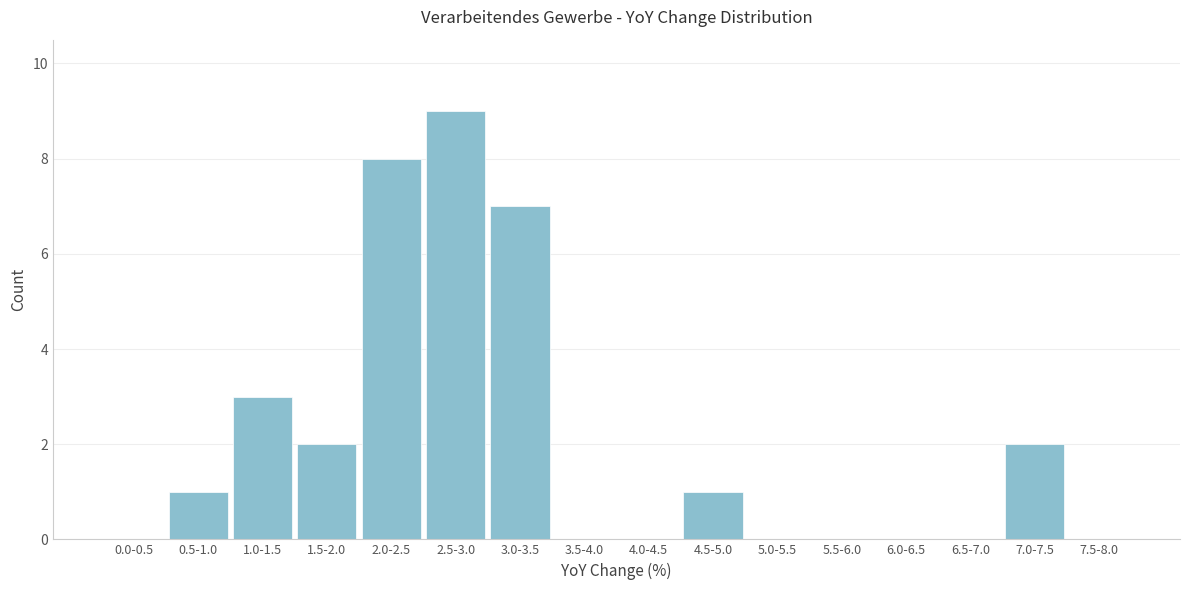

Reading left to right, extract all data points from this chart.

0.0-0.5=0	0.5-1.0=1	1.0-1.5=3	1.5-2.0=2	2.0-2.5=8	2.5-3.0=9	3.0-3.5=7	3.5-4.0=0	4.0-4.5=0	4.5-5.0=1	5.0-5.5=0	5.5-6.0=0	6.0-6.5=0	6.5-7.0=0	7.0-7.5=2	7.5-8.0=0